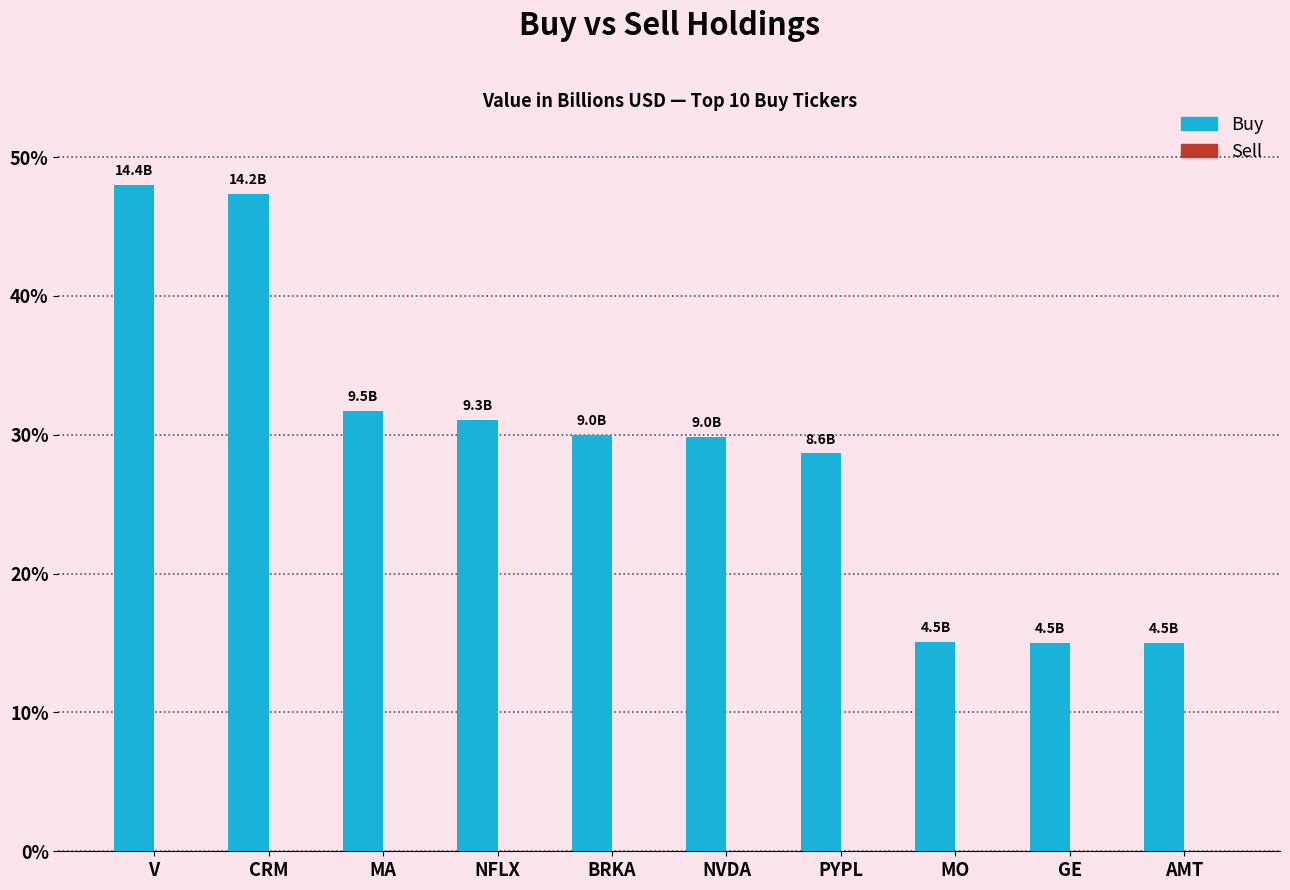

What is the maximum value shown in the chart?

48.0